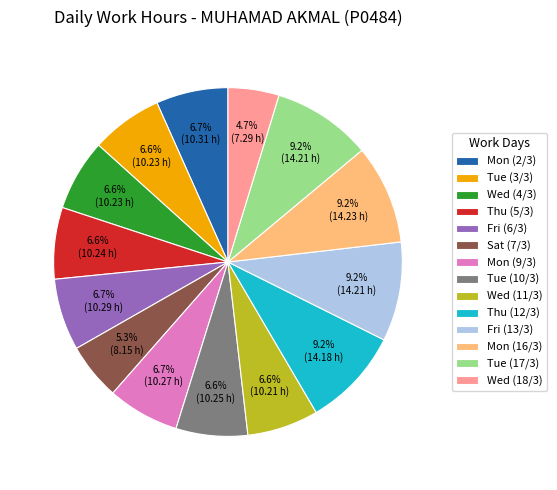

Do Thu (12/3) and Mon (16/3) together represent more than half of the pie?

No